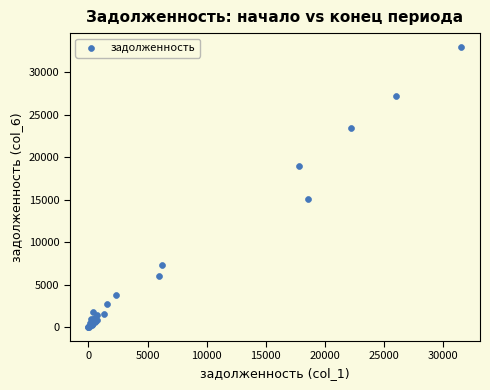

What Y value in the scatter plot is closest to 16466?

15004.7